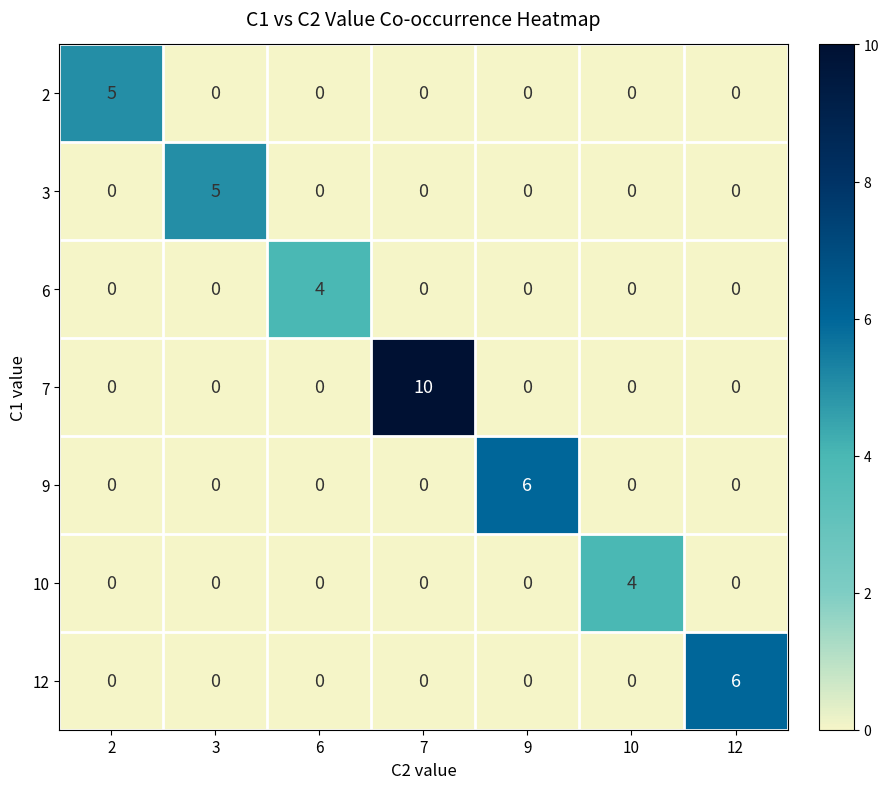

How many 6 values are between 0 and 1?

6